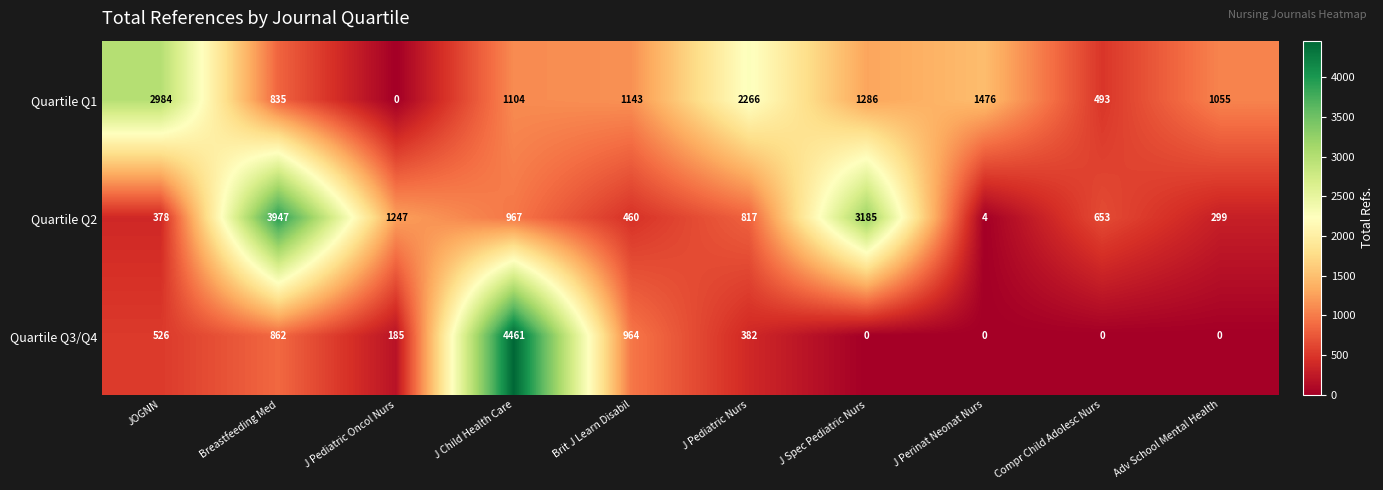

At which label does Quartile Q3/Q4 reach its peak?

J Child Health Care